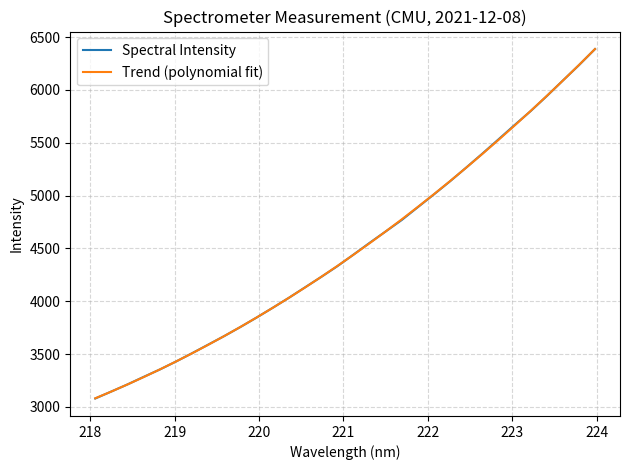

What is the maximum value shown in the chart?

6386.5